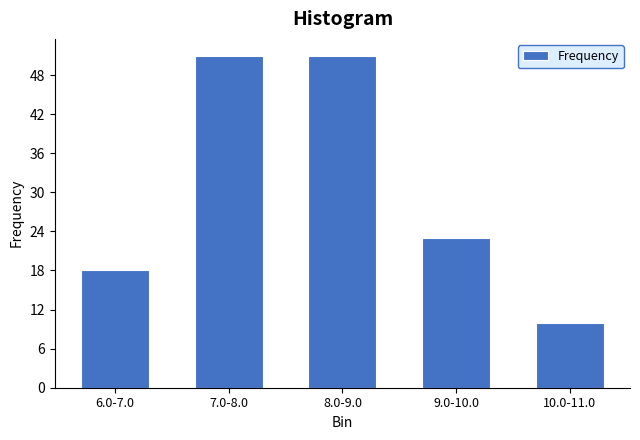

Reading right to left, what are all the values shown in this chart?

10.0-11.0=10	9.0-10.0=23	8.0-9.0=51	7.0-8.0=51	6.0-7.0=18